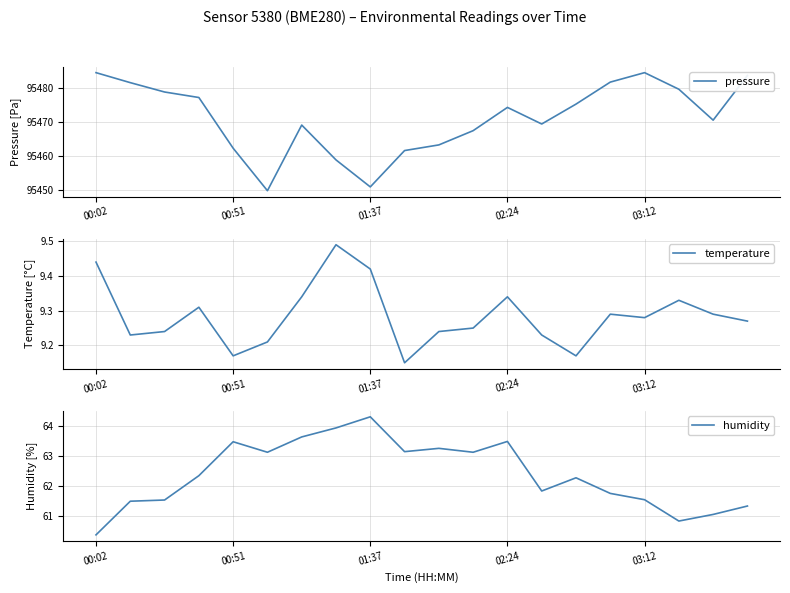

Which has a higher value, 14 or 10?

14